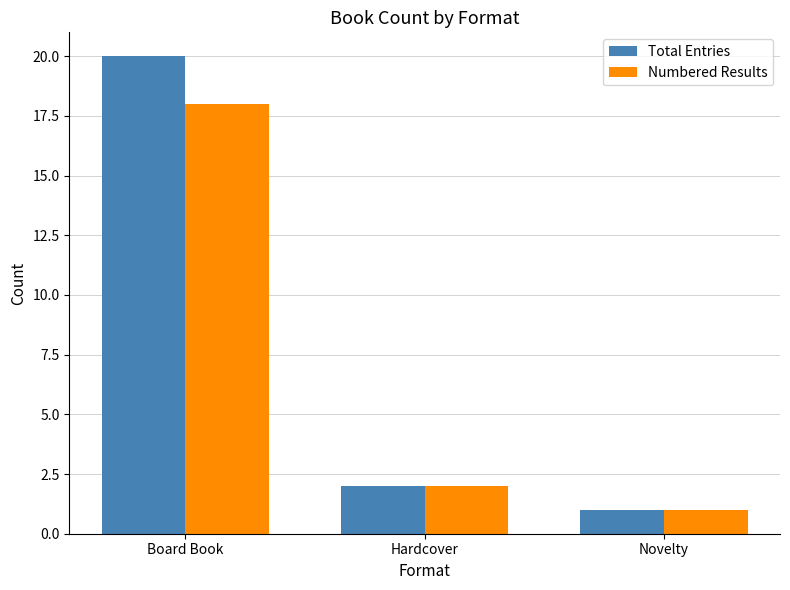

How many bars are there in total?

6